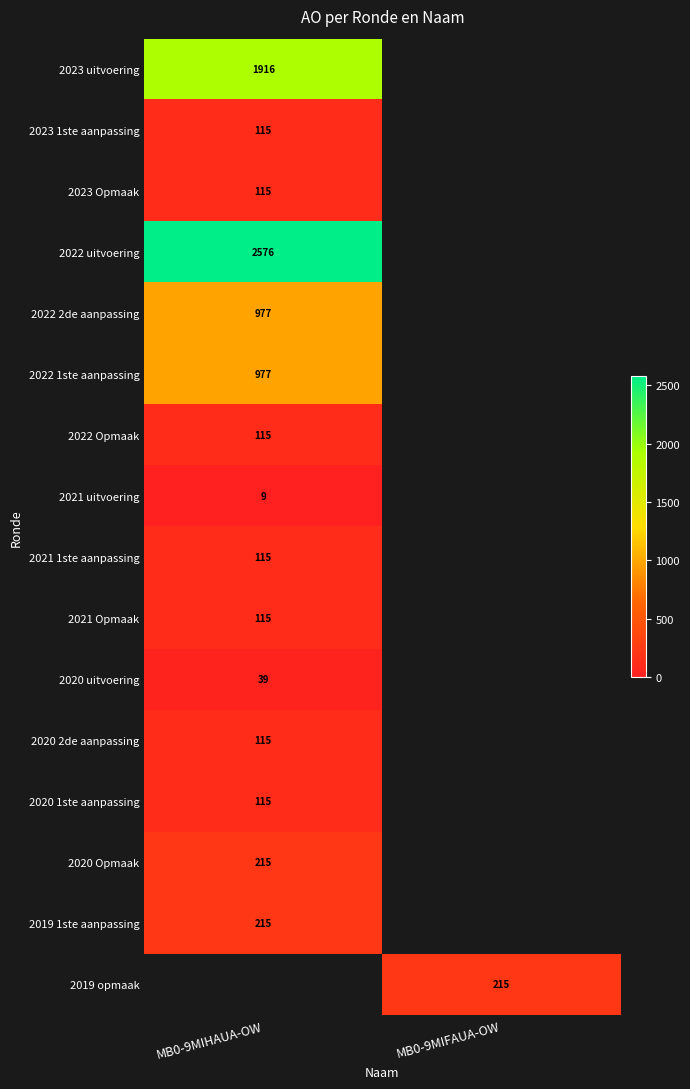

The value of 2019 1ste aanpassing at MB0-9MIHAUA-OW is 215.0. True or false?

True